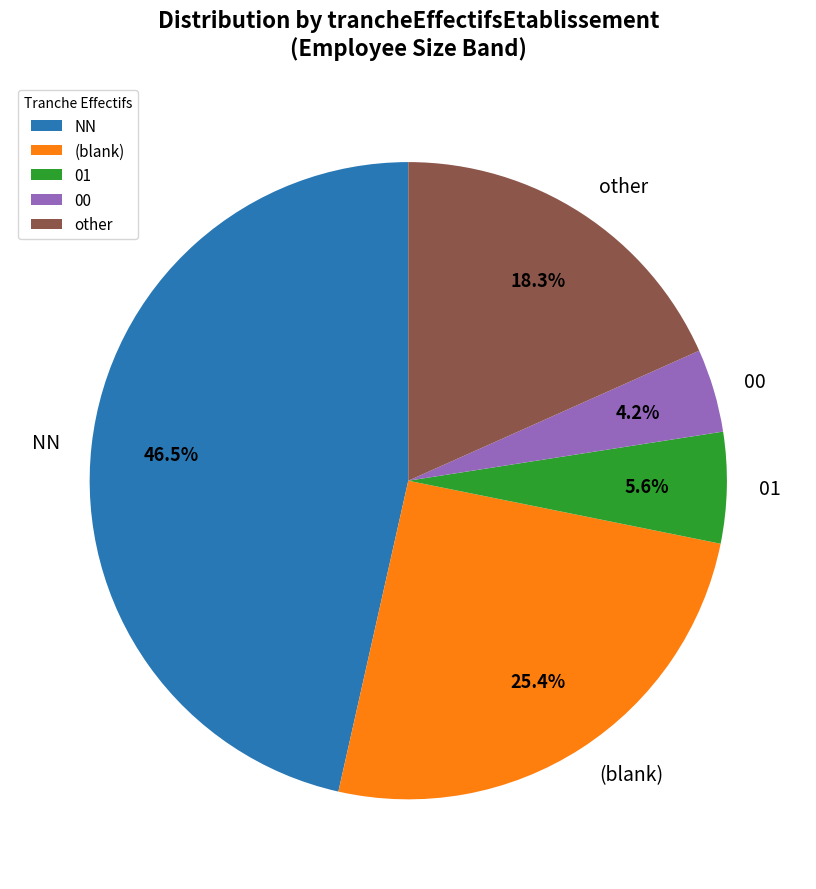

To the nearest percent, what is the average slice percentage?

20%